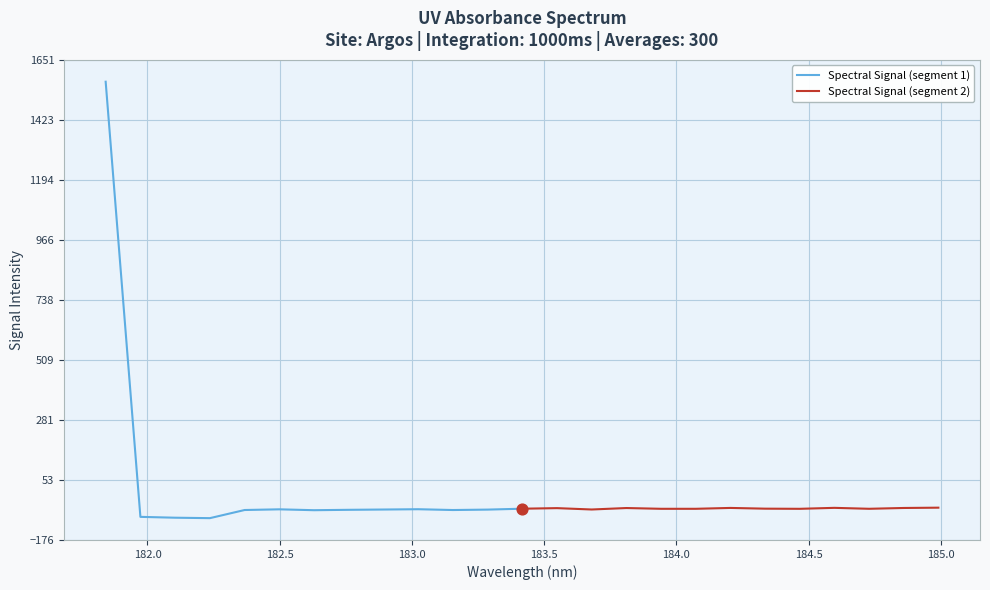

What are all the series names shown in the legend?

Spectral Signal (segment 1), Spectral Signal (segment 2)